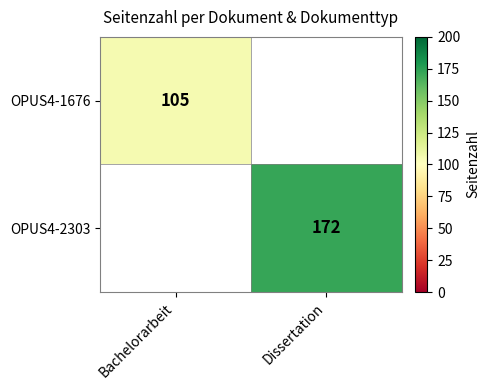

The OPUS4-1676 series shows 105 at Bachelorarbeit. True or false?

True